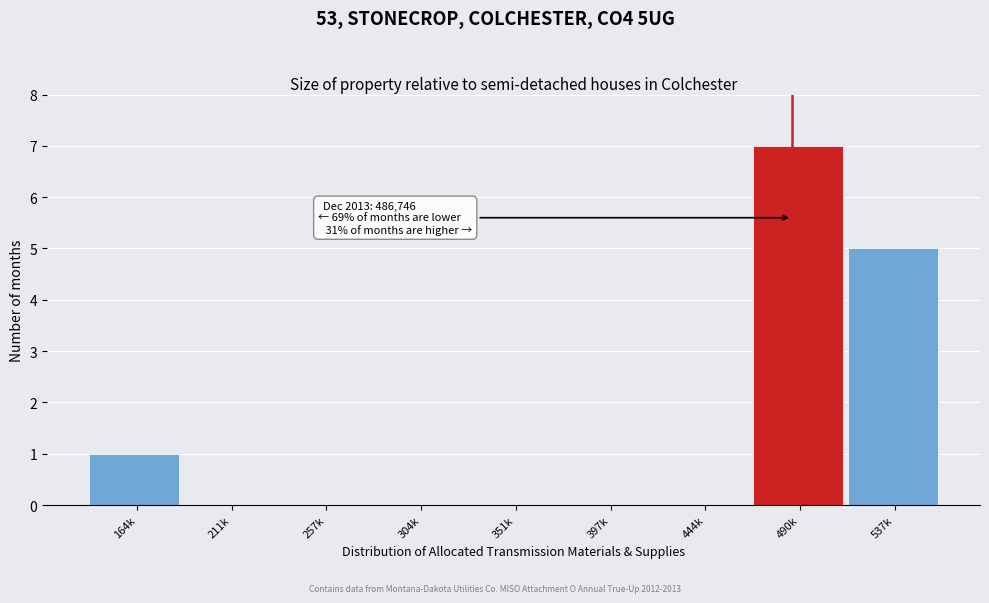

Reading left to right, what are all the values shown in this chart?

164k=1	211k=0	257k=0	304k=0	351k=0	397k=0	444k=0	490k=7	537k=5